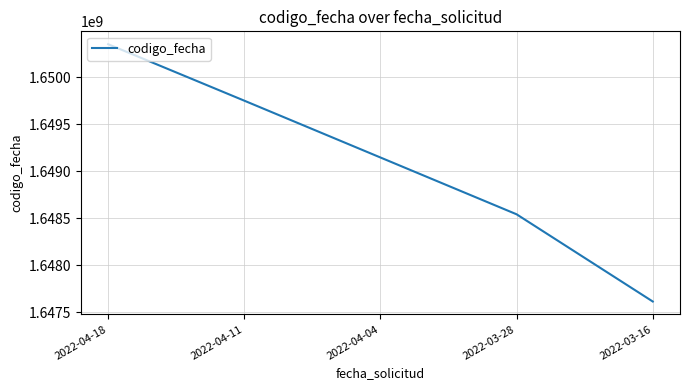

Rank the categories by value from highest to lowest.

2022-04-18, 2022-04-11, 2022-04-04, 2022-03-28, 2022-03-16